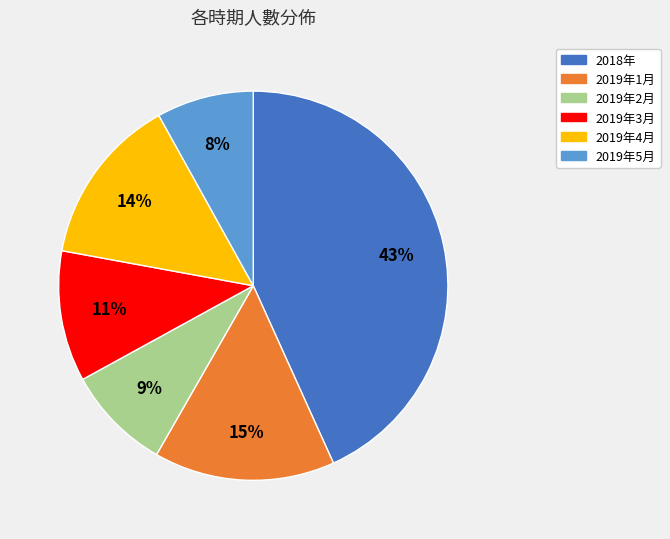

The 2019年3月 slice represents 22% of the pie. True or false?

False